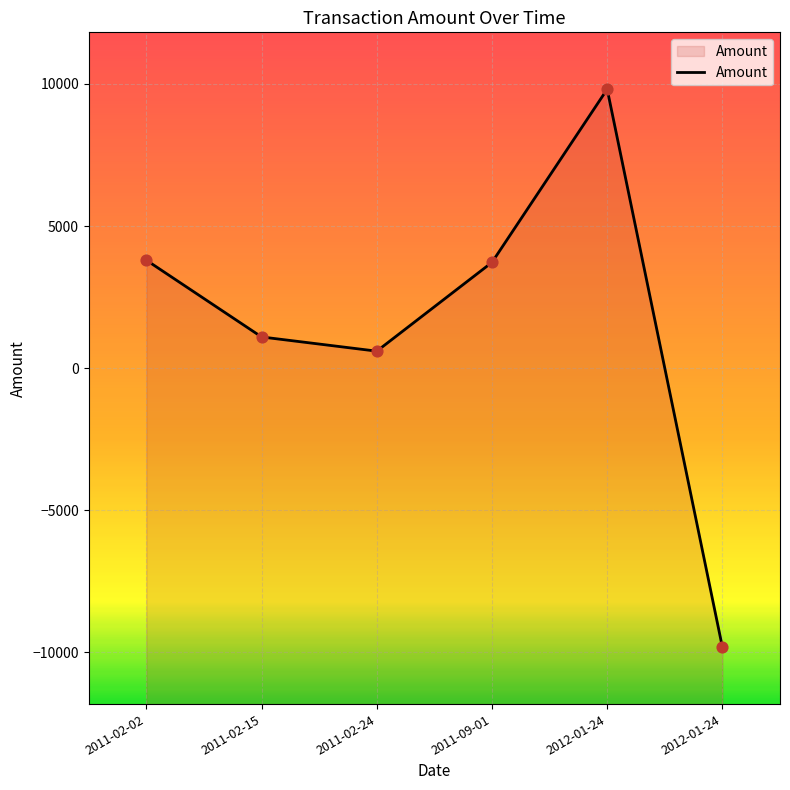

Between 2011-02-02 and 2011-09-01, which is larger?

2011-02-02